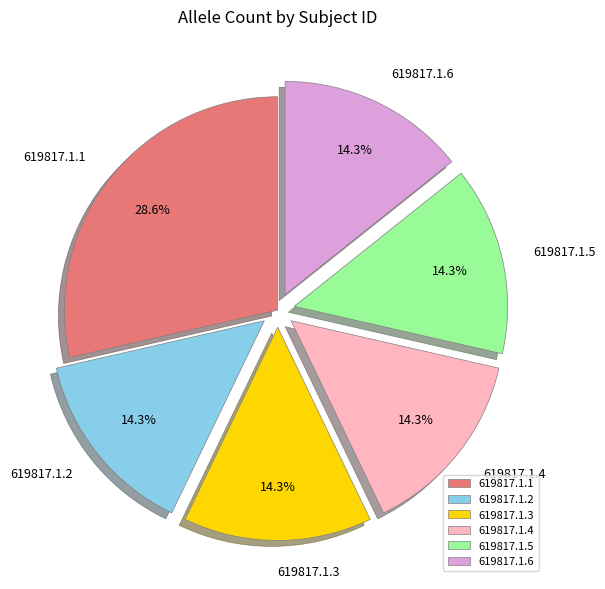

To the nearest percent, what percentage of the pie is 619817.1.1?

29%